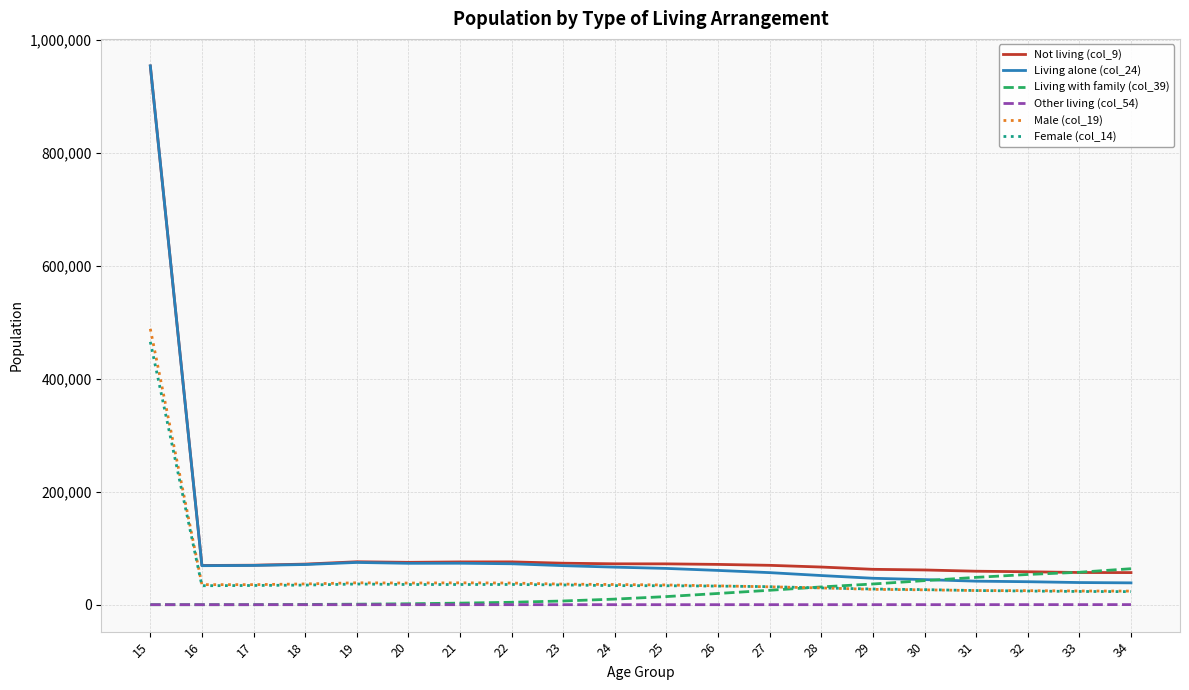

At which category is the sum across all series the highest?

15